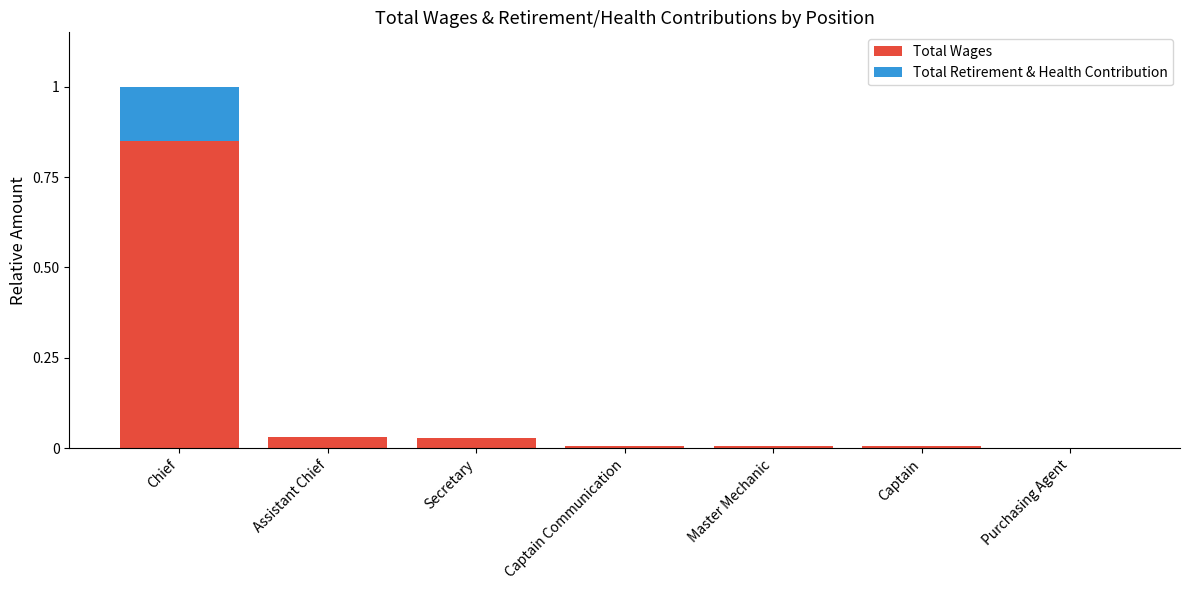

The Total Wages series shows 0.0 at Captain Communication. True or false?

True